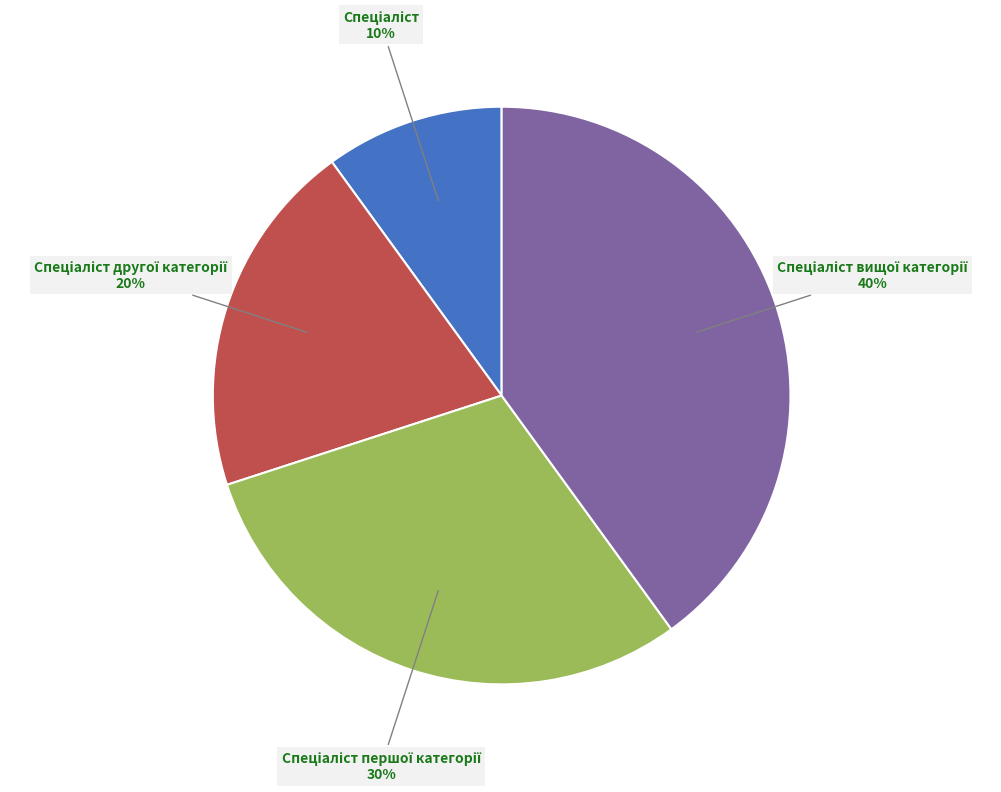

Does any single category account for the majority?

No